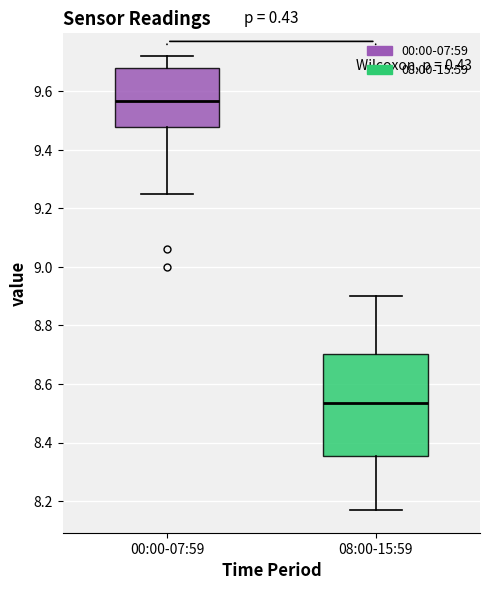

Where is the upper edge of the box for 08:00-15:59 on the y-axis? The values are not printed on the chart, so give them approximately, as read against the axis.

8.70